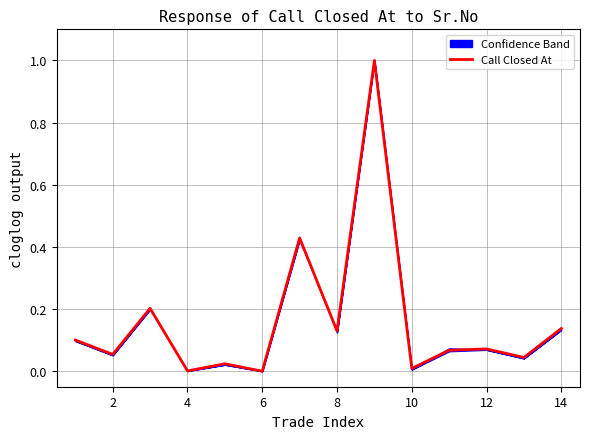

The Call Closed At series shows 0.0 at 8. True or false?

False